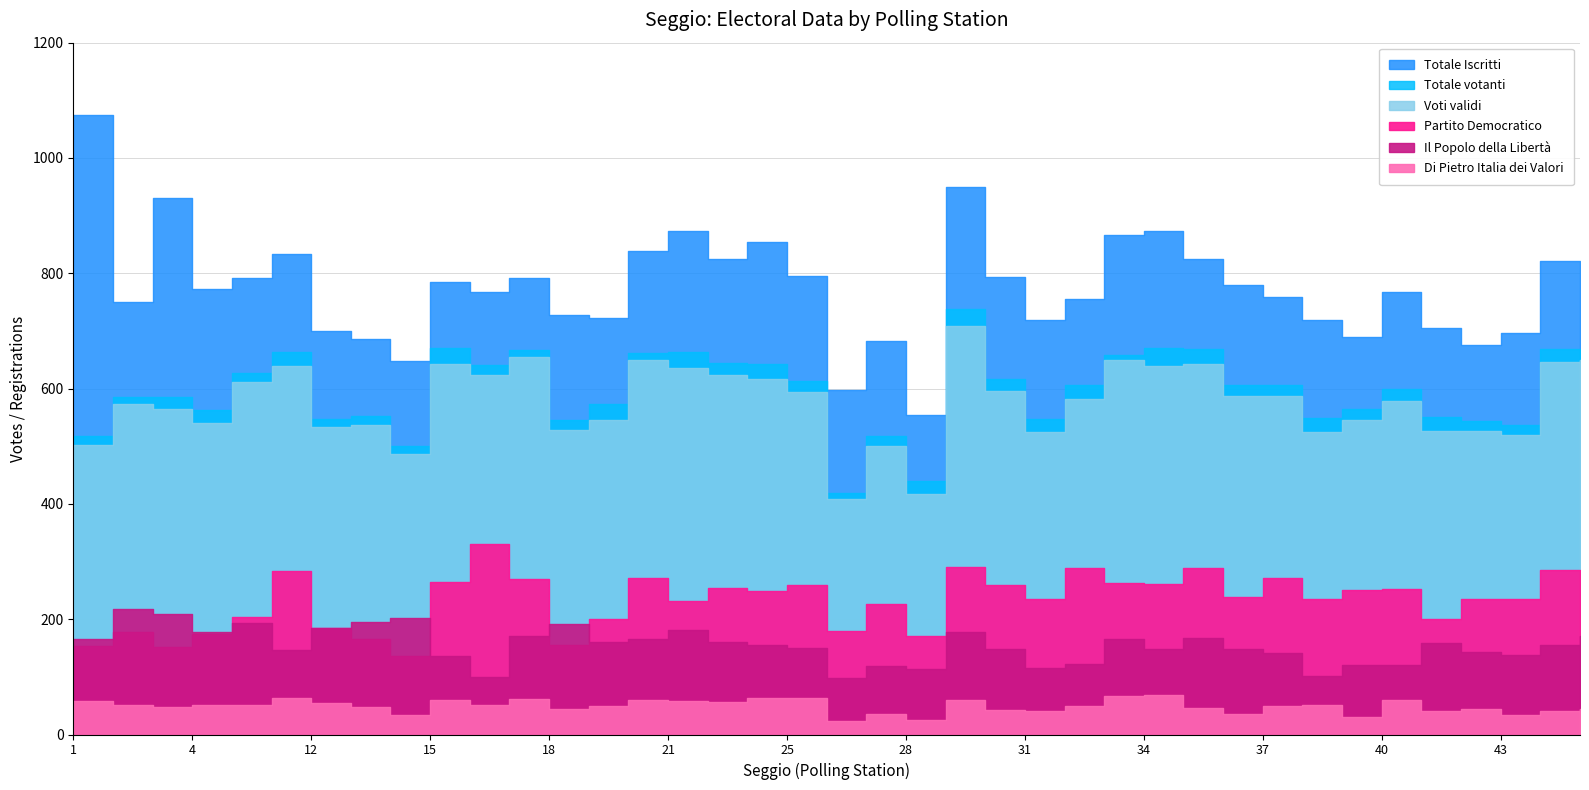

What is the difference between the maximum and minimum values in the Partito Democratico series?

193